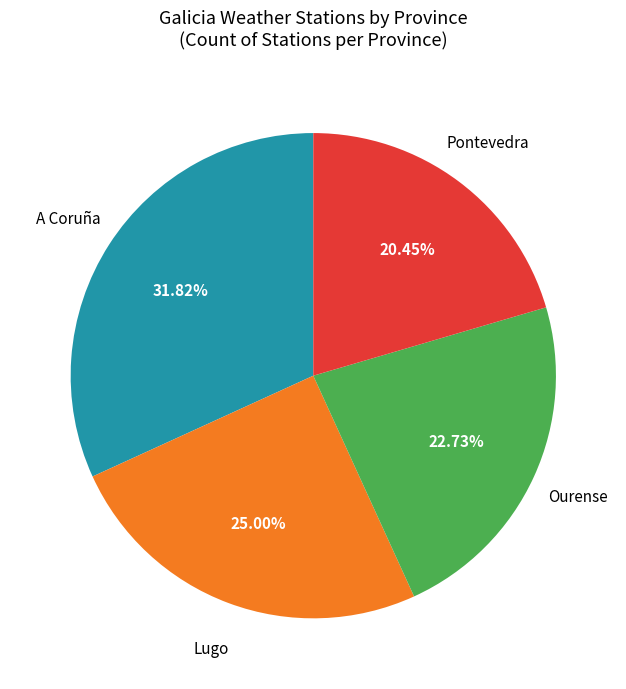

How many slices are in this pie chart?

4